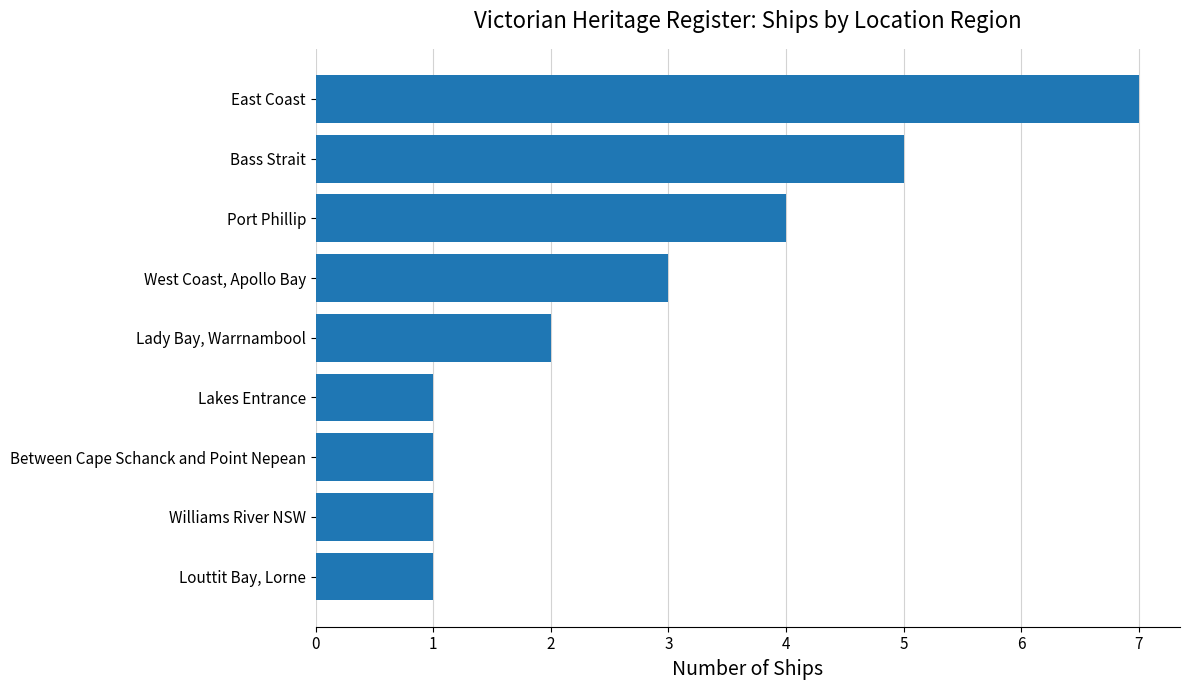

The value at Louttit Bay, Lorne is 1. True or false?

True